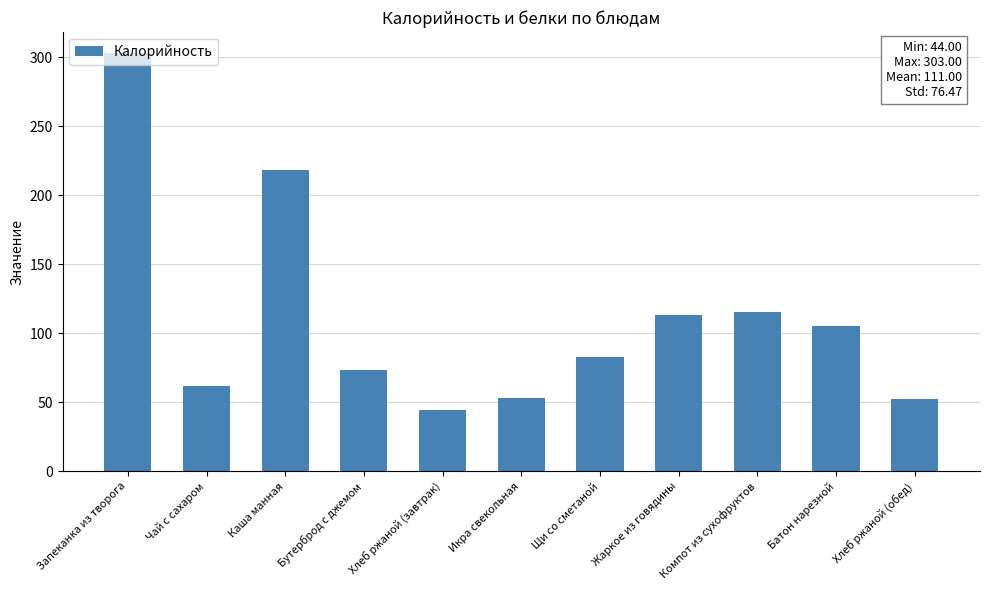

What is the change in value from Запеканка из творога to Компот из сухофруктов?

-188